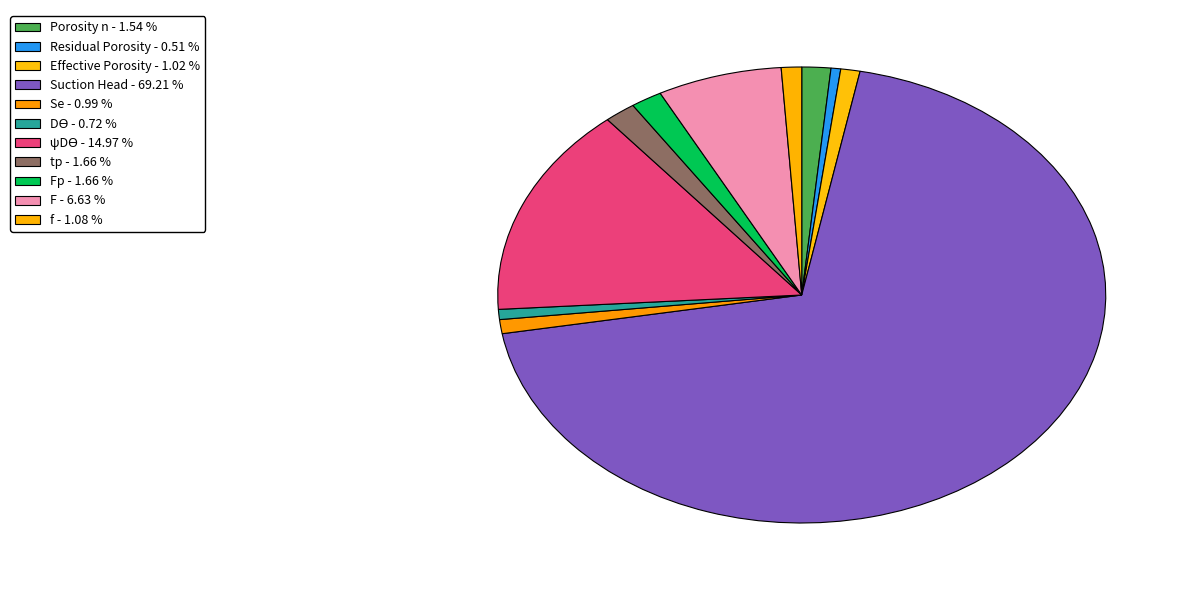

Which slice is the largest?

Suction Head